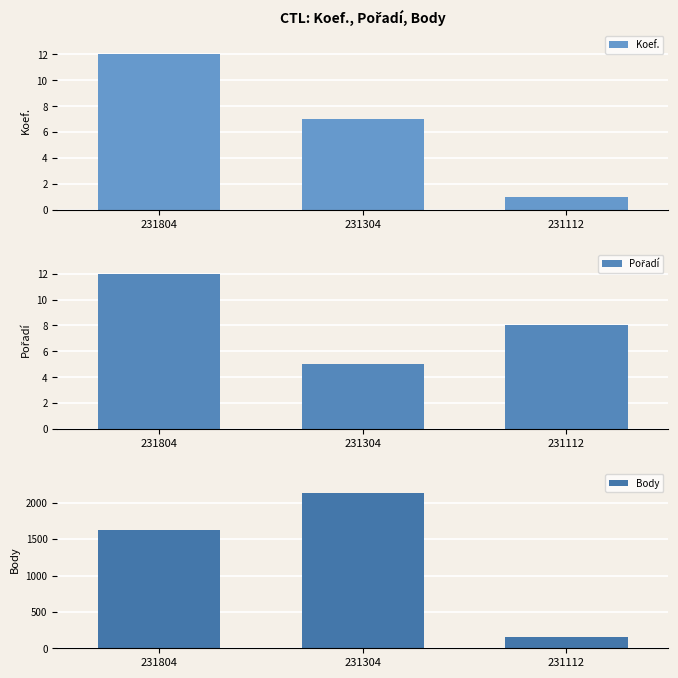

How many groups of bars are there?

3